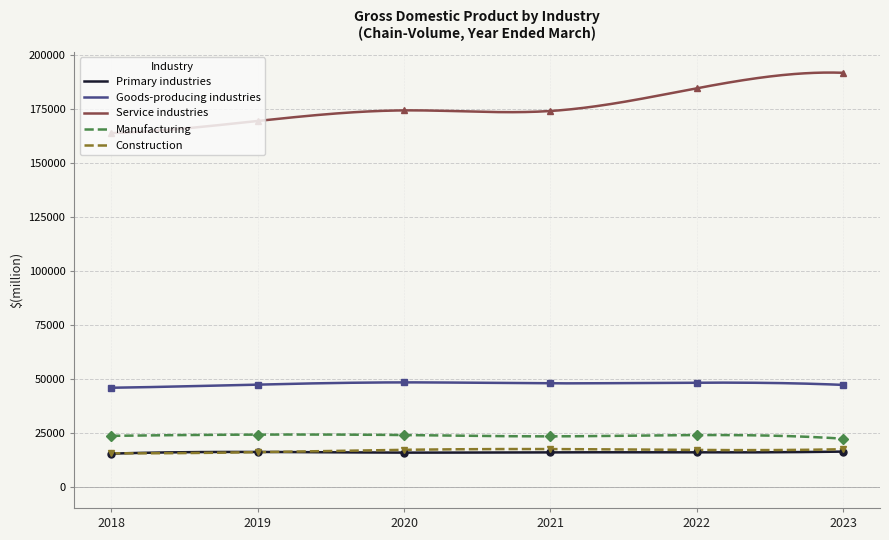

Is it true that Goods-producing industries equals 46002 at 2018?

True